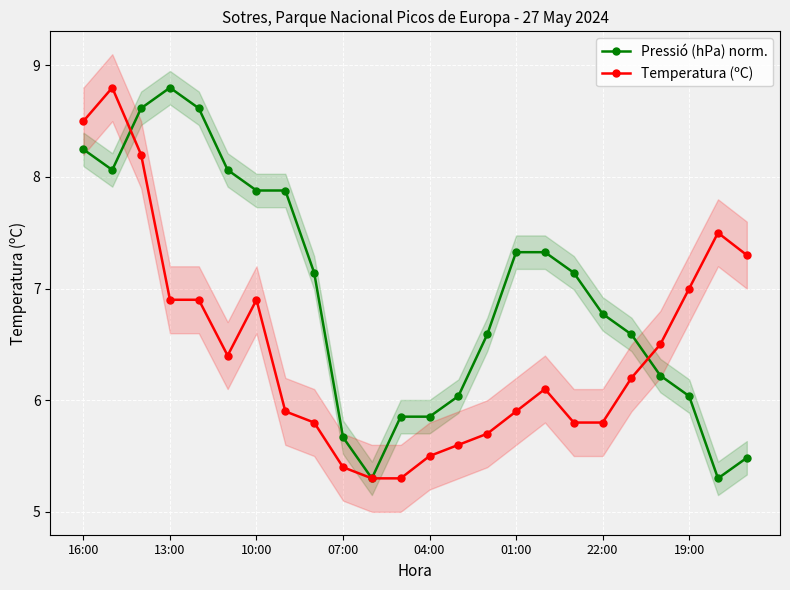

What is the total value across all series at 8?

12.9